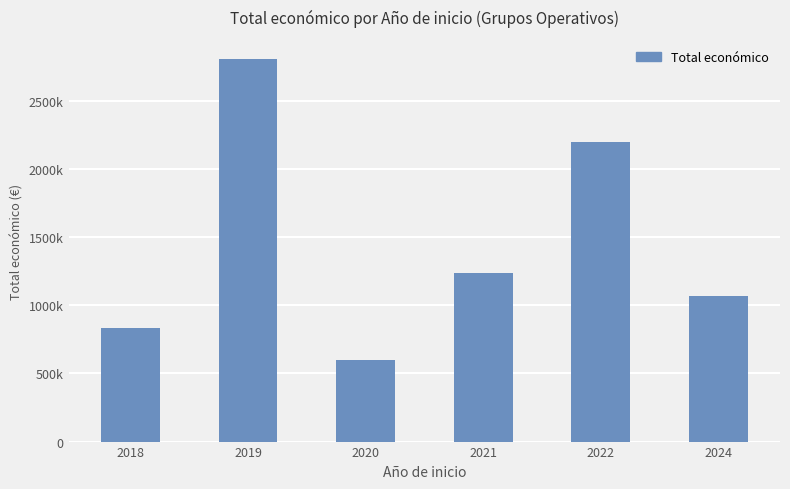

What is the change in value from 2020 to 2024?

+471031